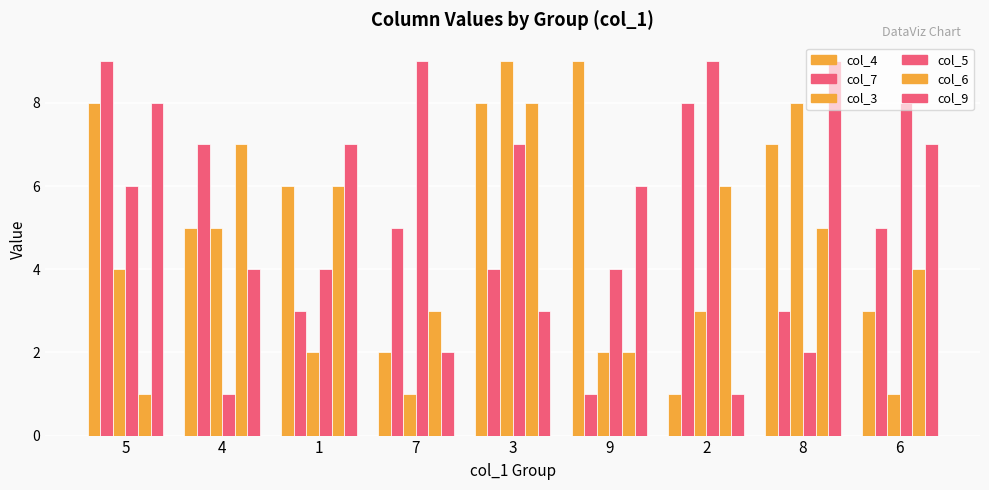

How many categories are shown in the chart?

9